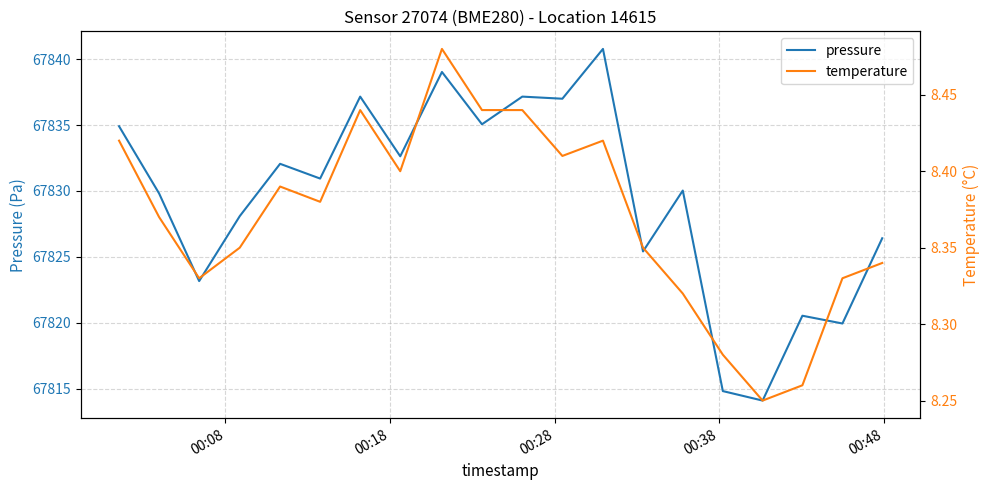

Does the chart display data point markers on the line(s)?

No